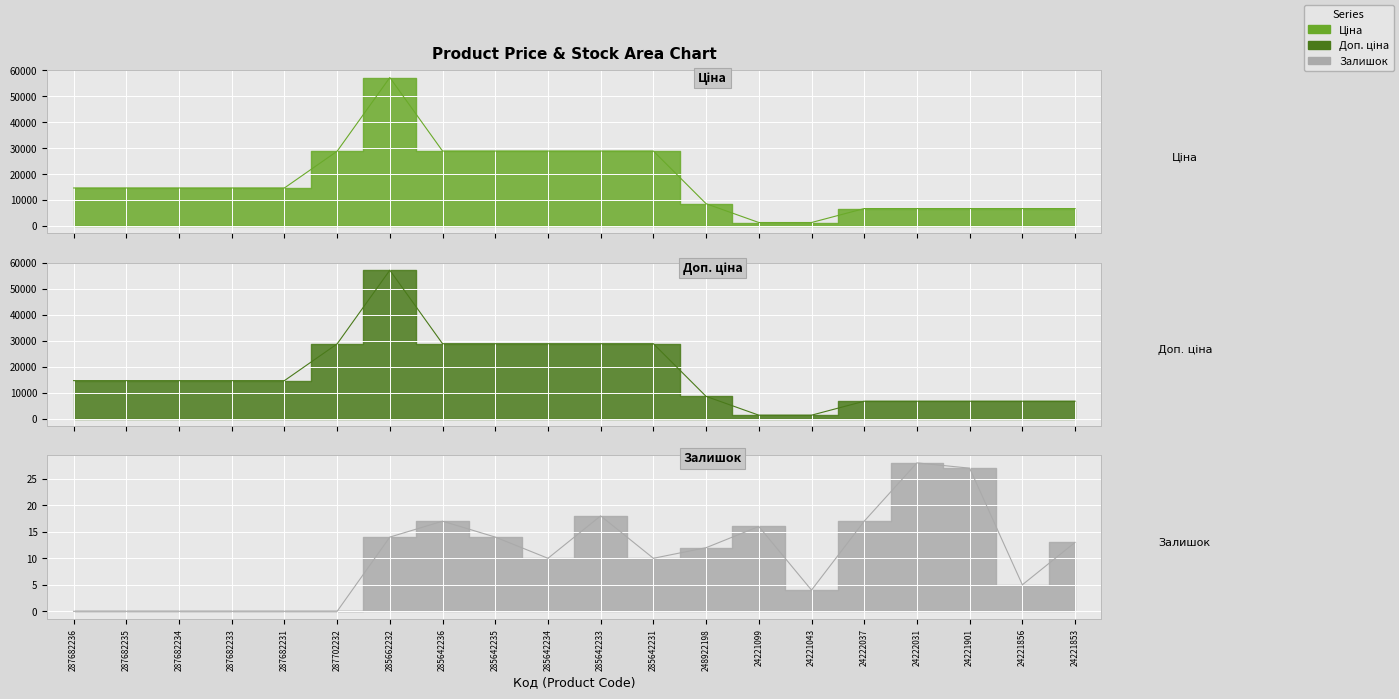

Is the value of Ціна at 24221856 greater than the value of Залишок at 287682231?

Yes